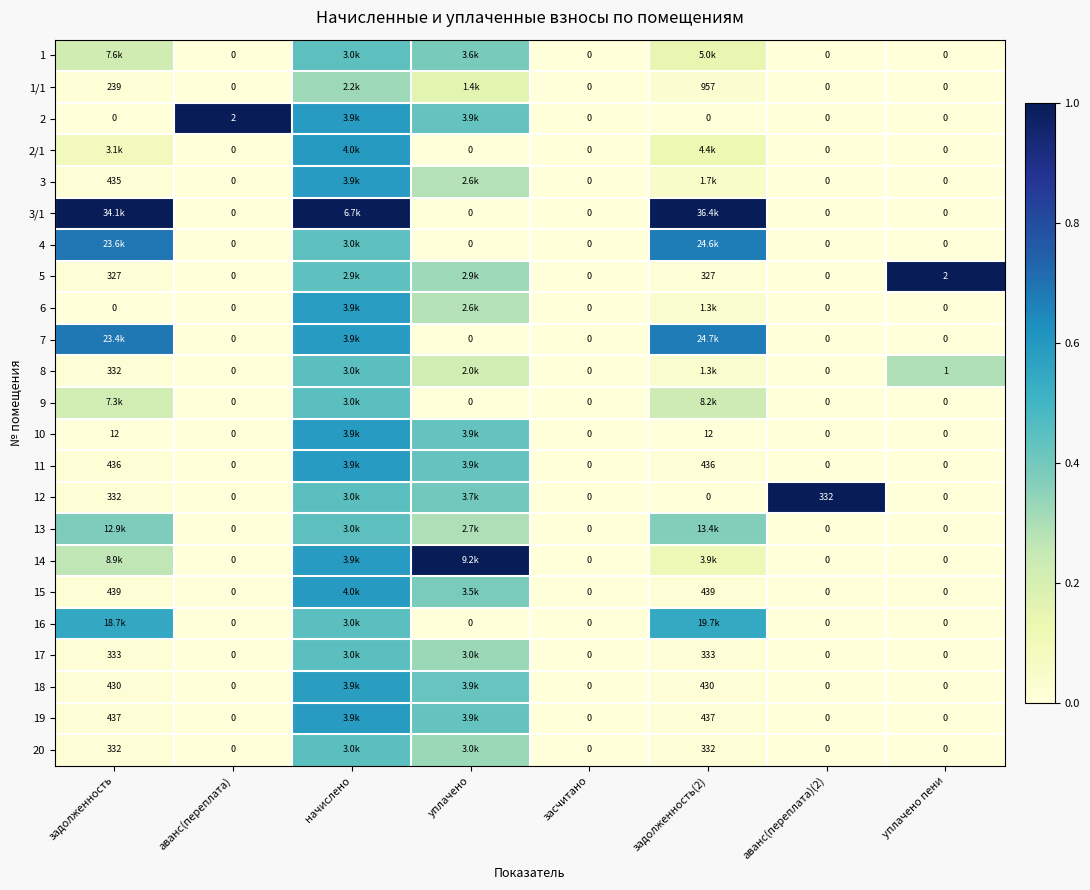

Between засчитано and начислено, which is larger?

начислено